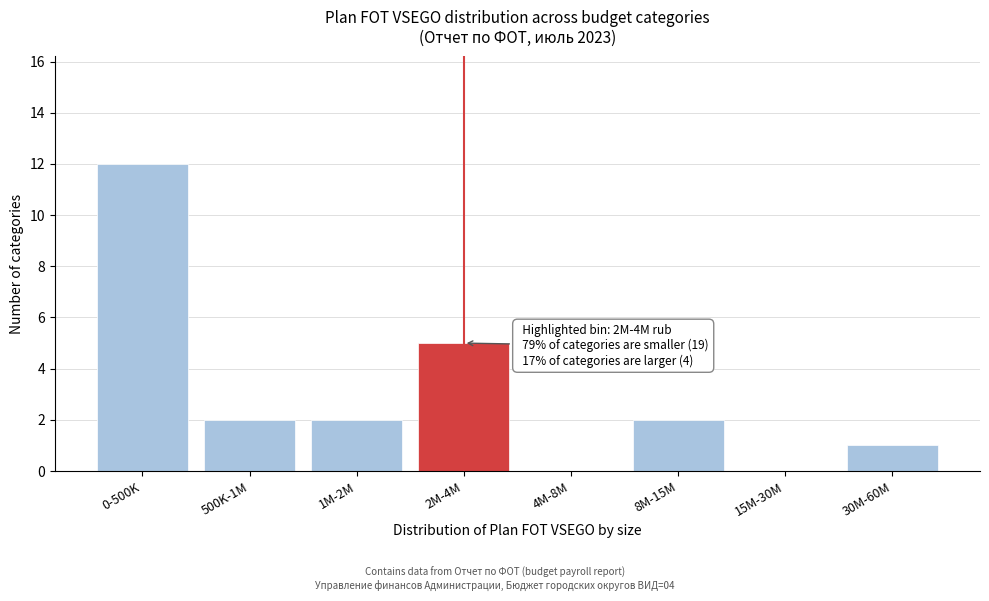

Reading left to right, list all the values displayed in this chart.

0-500K=12	500K-1M=2	1M-2M=2	2M-4M=5	4M-8M=0	8M-15M=2	15M-30M=0	30M-60M=1